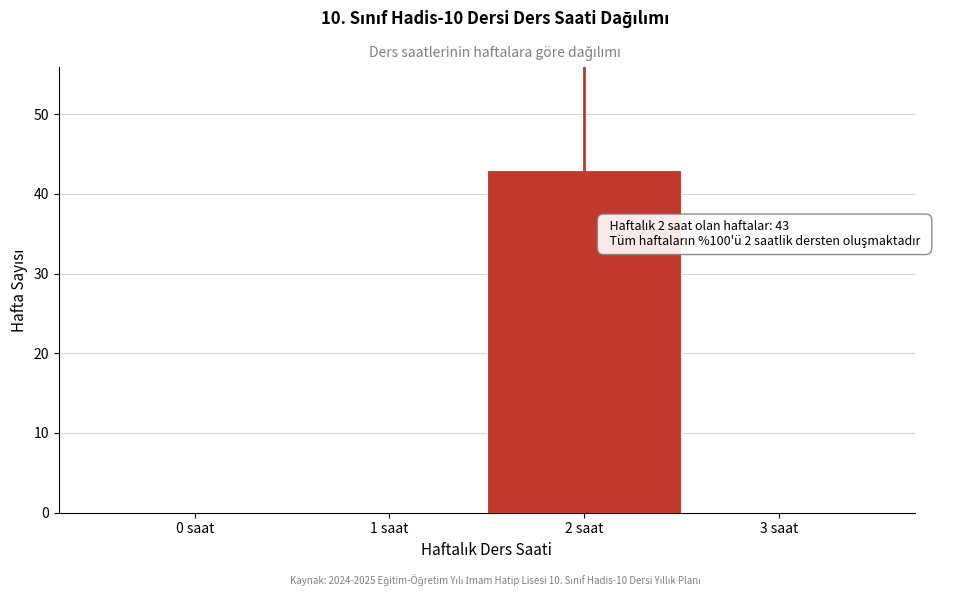

Reading right to left, transcribe all the data shown in this chart.

3 saat=0	2 saat=43	1 saat=0	0 saat=0